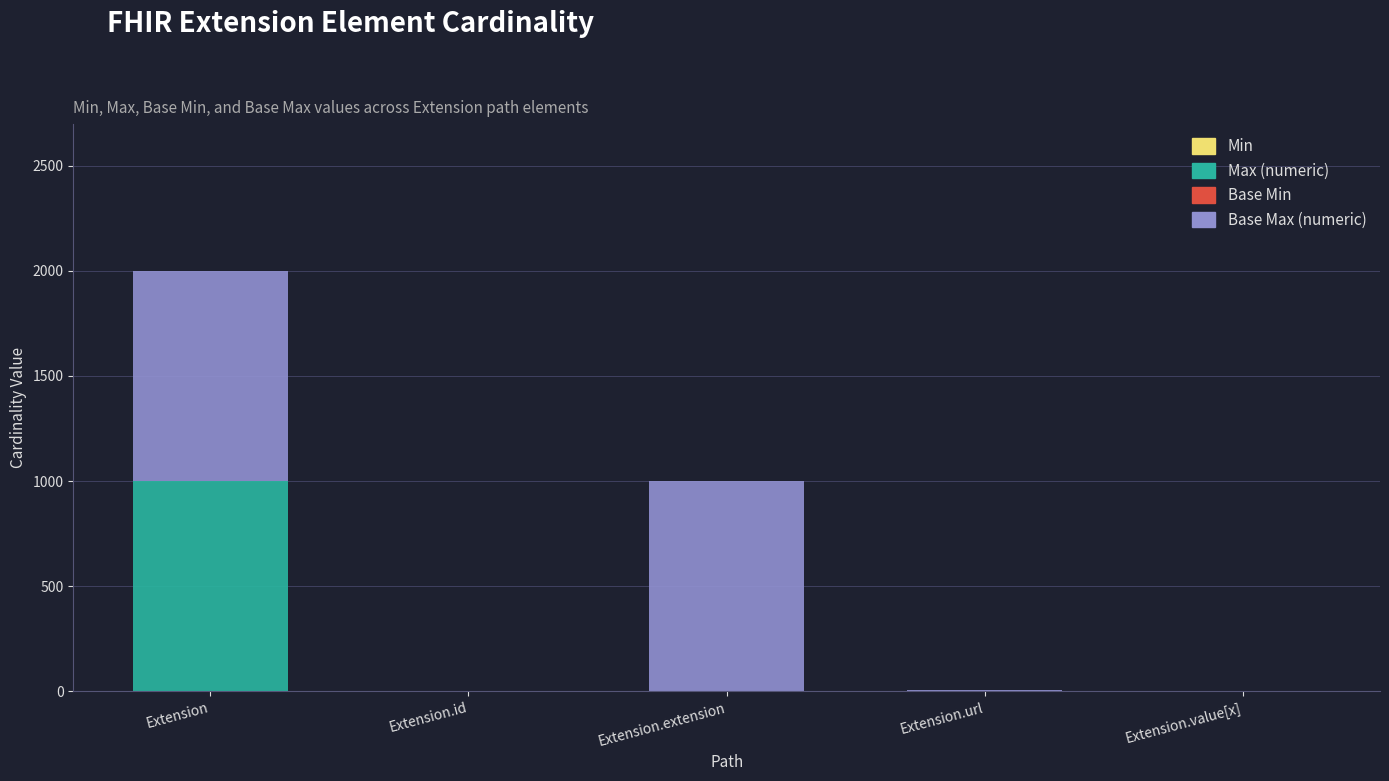

What is the total value across all series at Extension.extension?

999